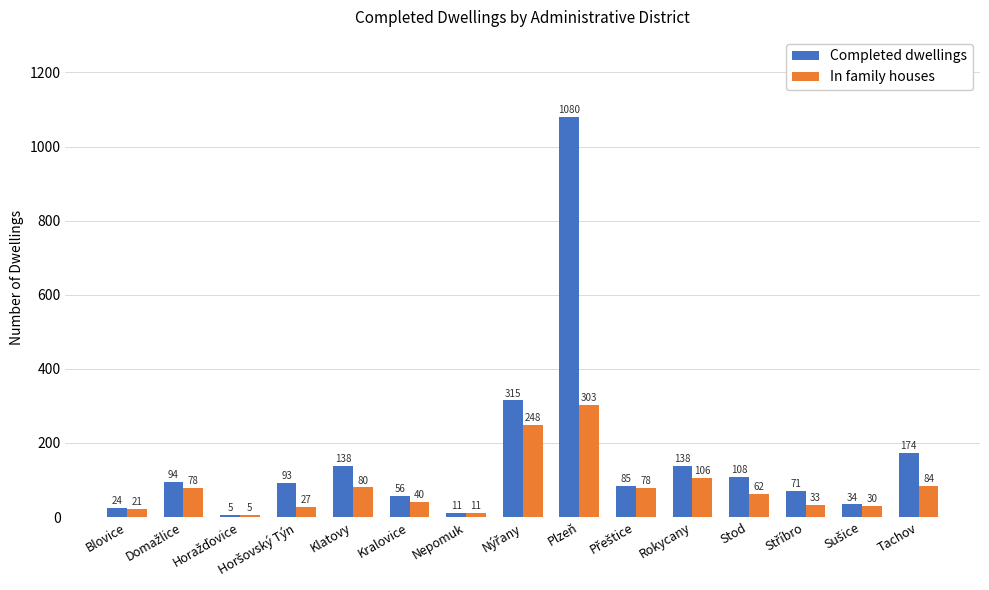

Which series has the widest spread of values?

Completed dwellings